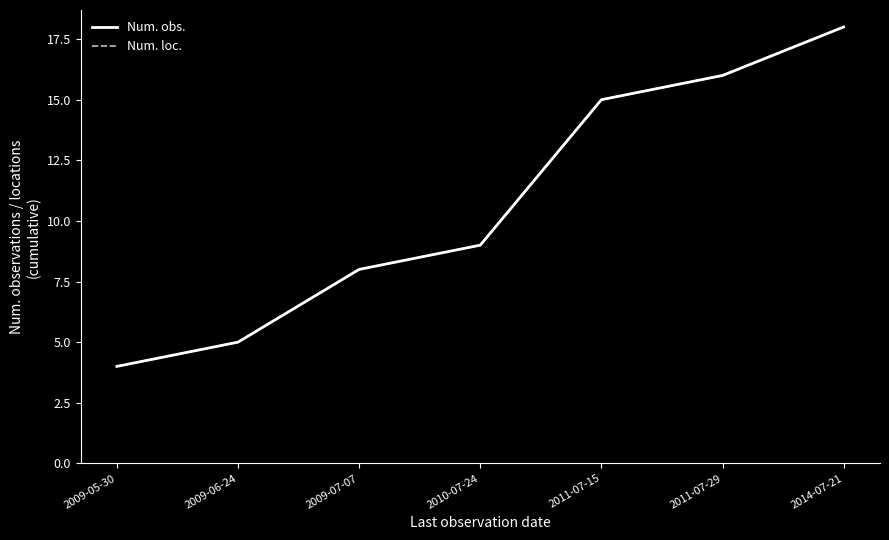

What is the difference between the Num. loc. values at 2011-07-29 and 2011-07-15?

1